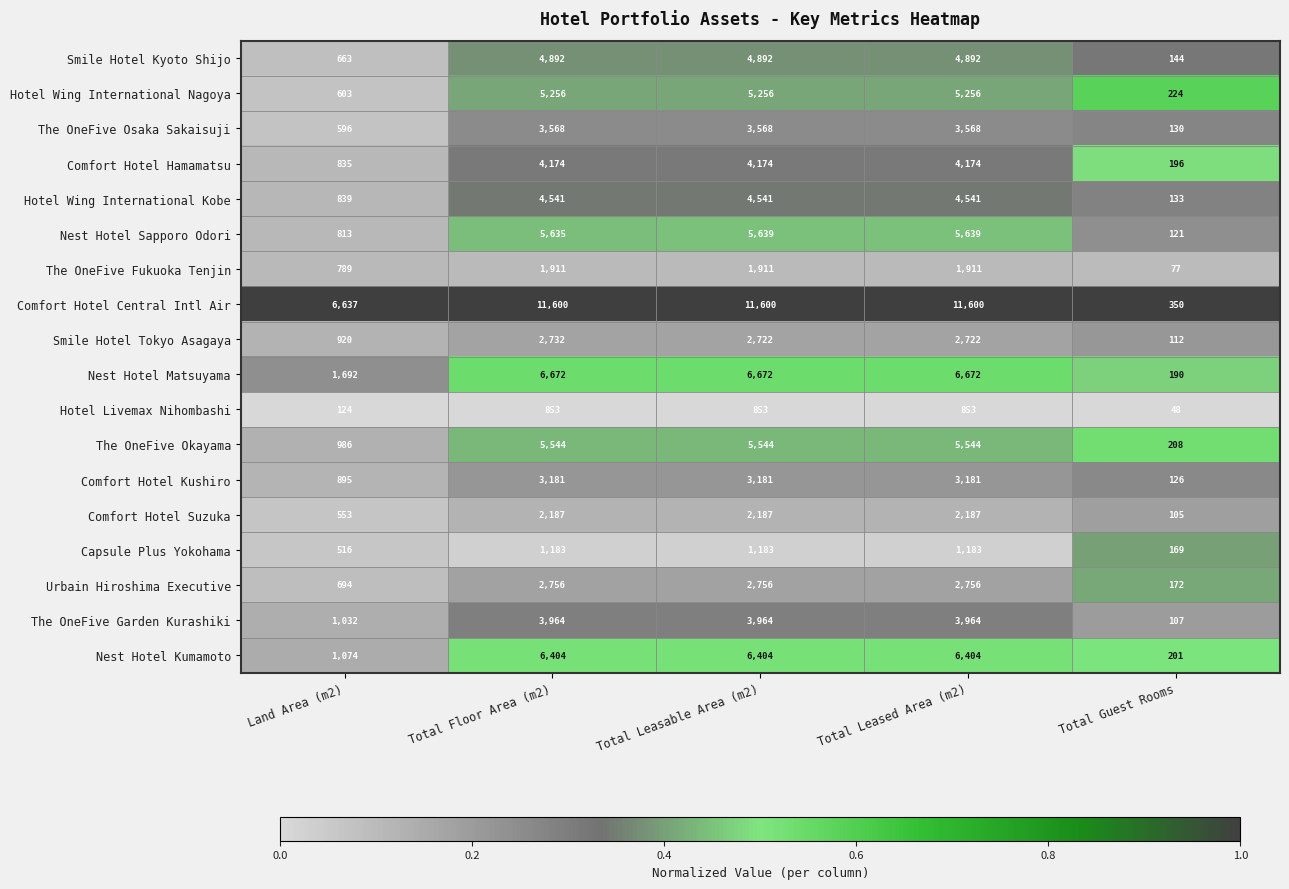

The Nest Hotel Sapporo Odori series shows 9225 at Total Leasable Area (m2). True or false?

False